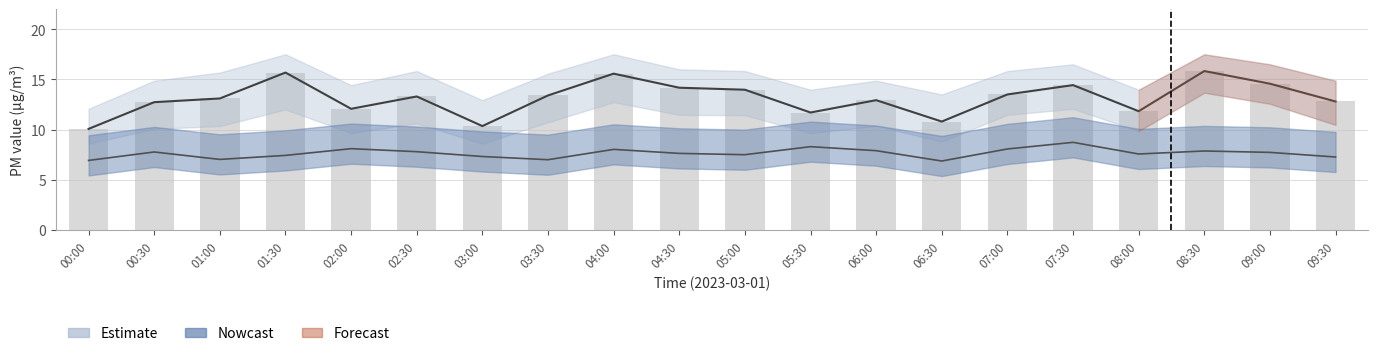

Count the number of values greater than 13.

11